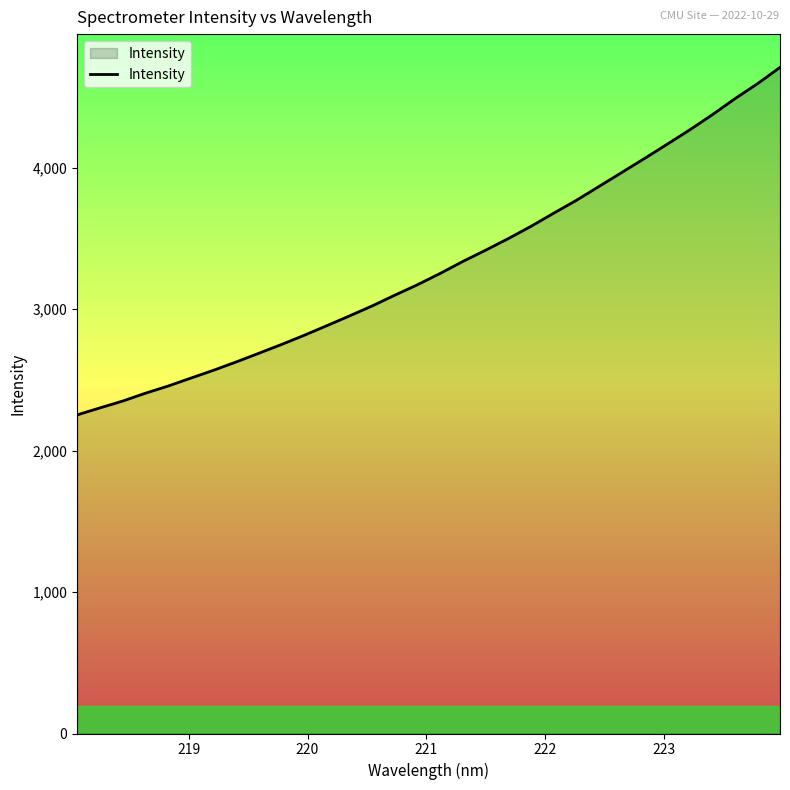

What is the minimum value shown in the chart?

2251.7